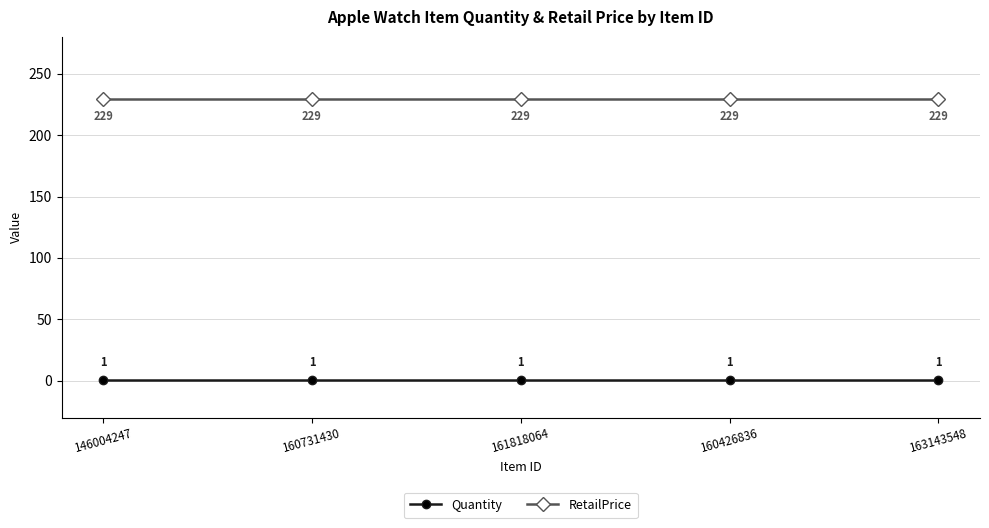

What position from the left is 161818064?

3